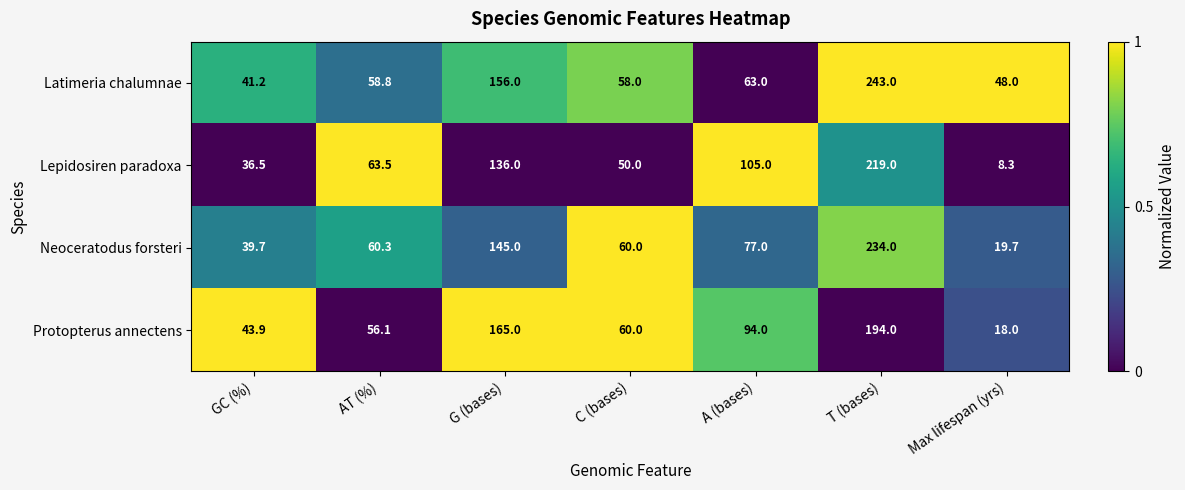

What is the sum of all Neoceratodus forsteri values?

635.7